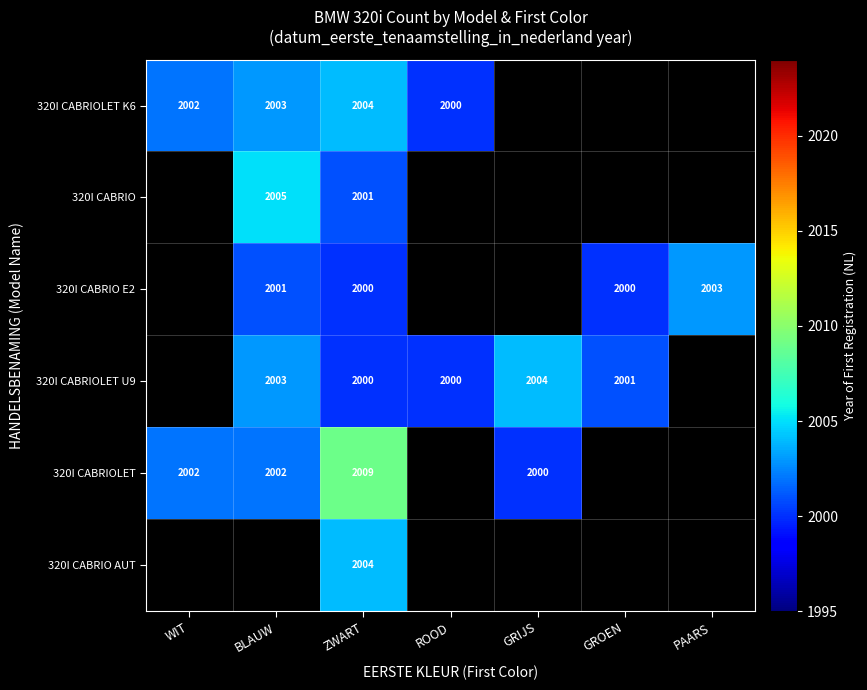

The value of 320I CABRIO E2 at GROEN is 2000. True or false?

True